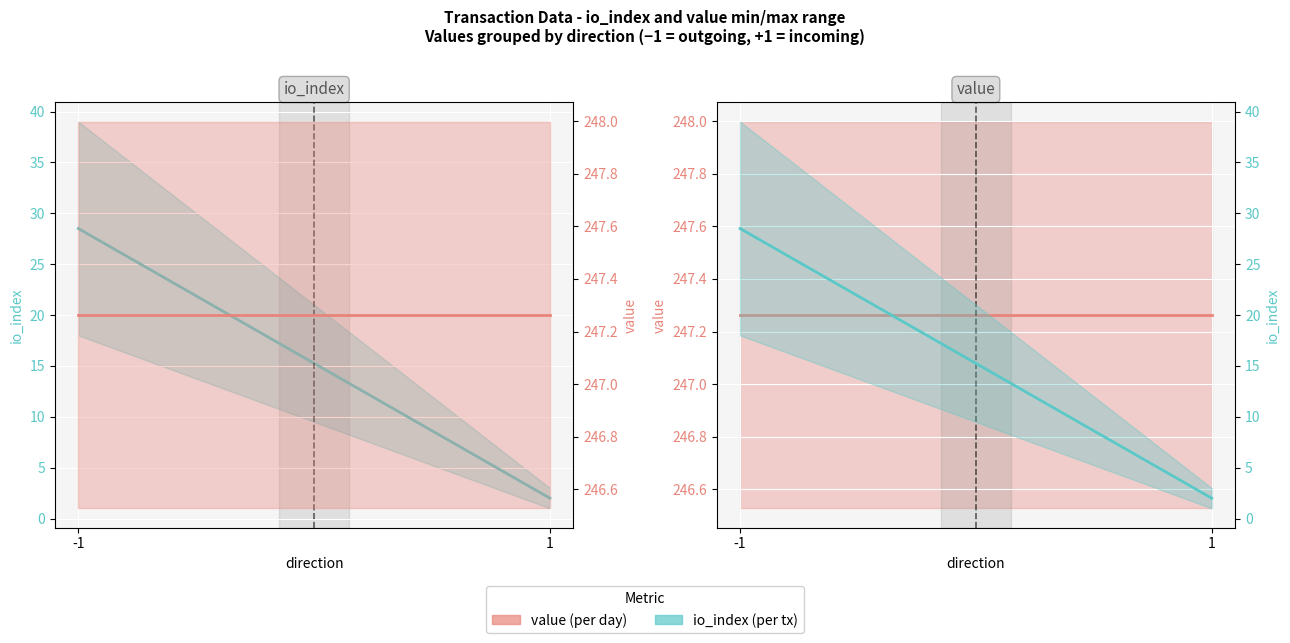

True or false: value has a value of 247.3 at 1.

True